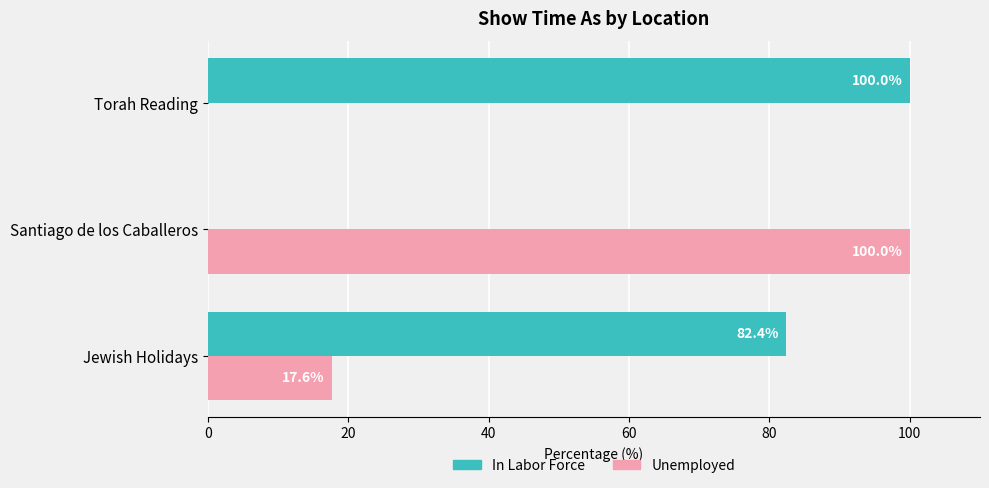

What is the sum of all Unemployed values?

117.6